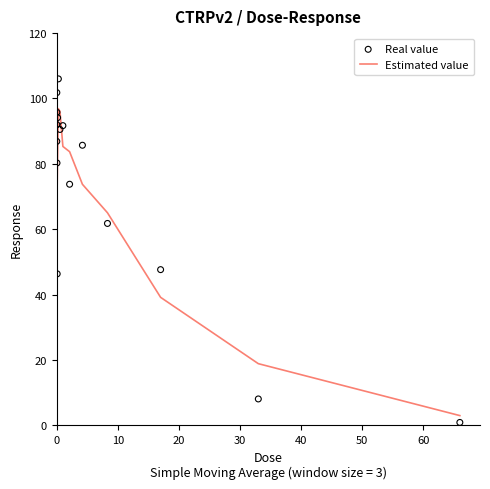

Which series contains the lowest Y value?

Real value